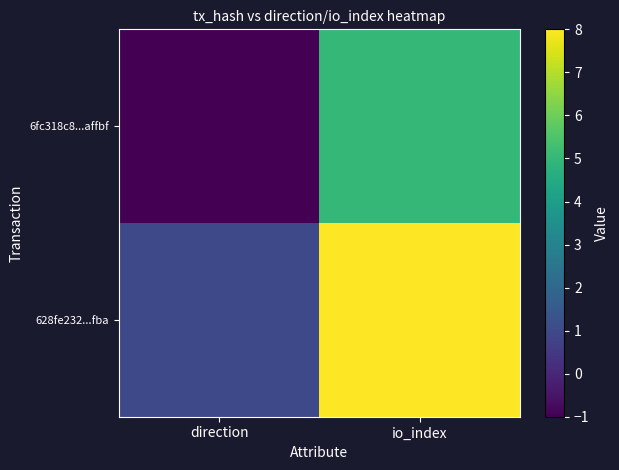

Which label corresponds to the smallest value in the chart?

direction